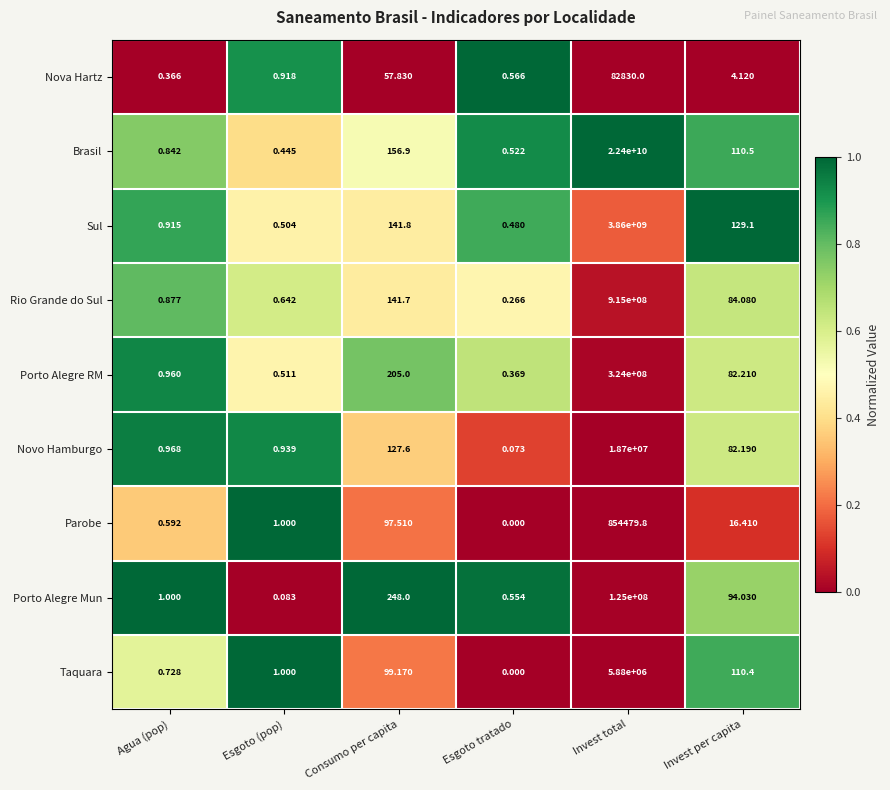

List the labels in order of Porto Alegre Mun value, largest first.

Invest total, Consumo per capita, Invest per capita, Agua (pop), Esgoto tratado, Esgoto (pop)